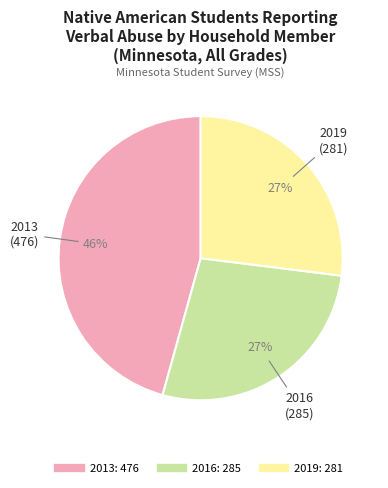

How many segments does this pie chart have?

3